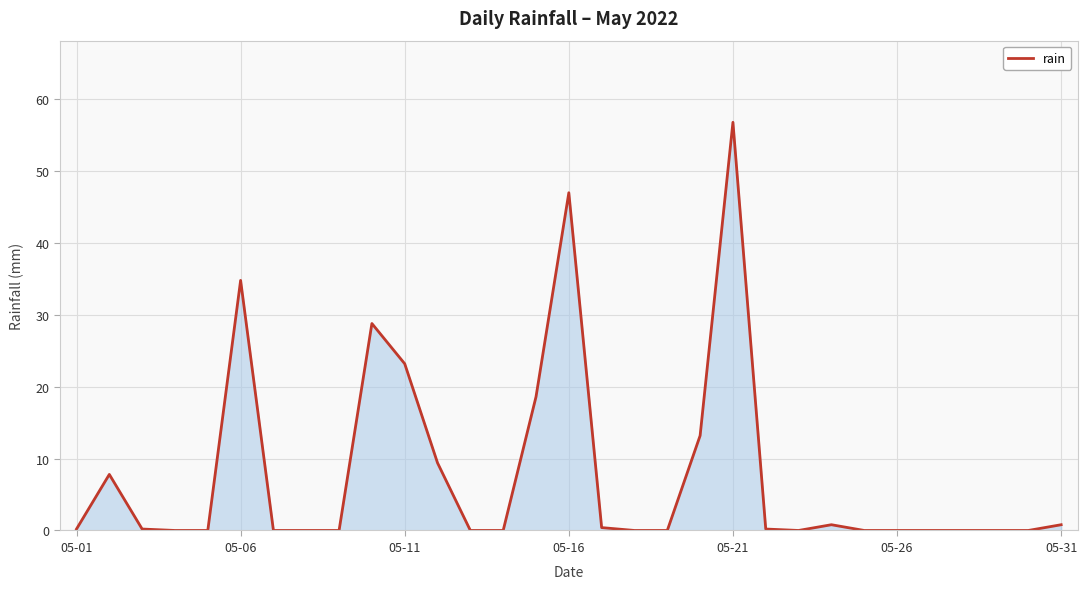

What is the difference between the maximum and minimum values?

56.8